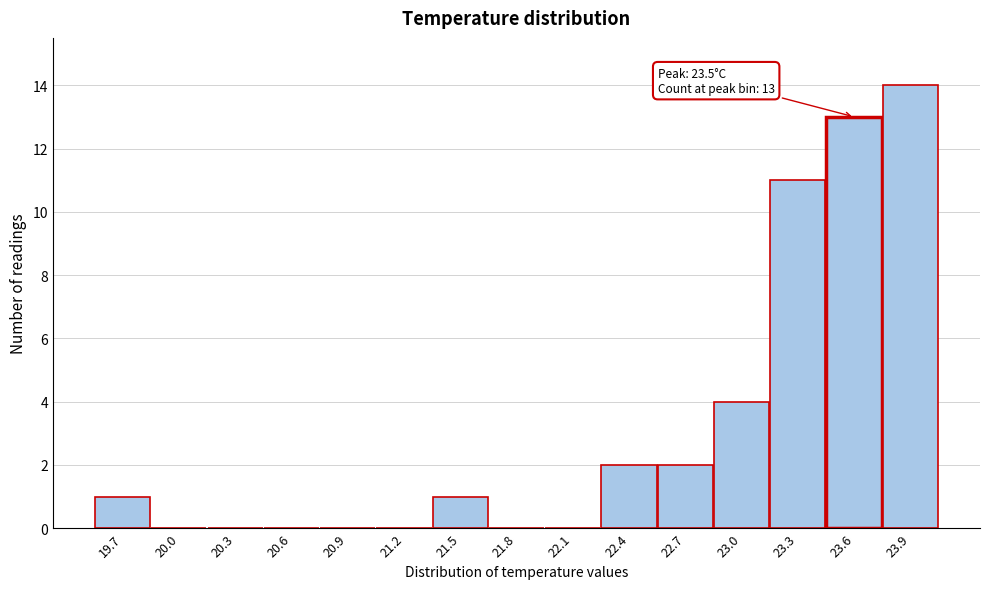

Over which range of the x-axis is the bar tallest?

23.70 to 24.00